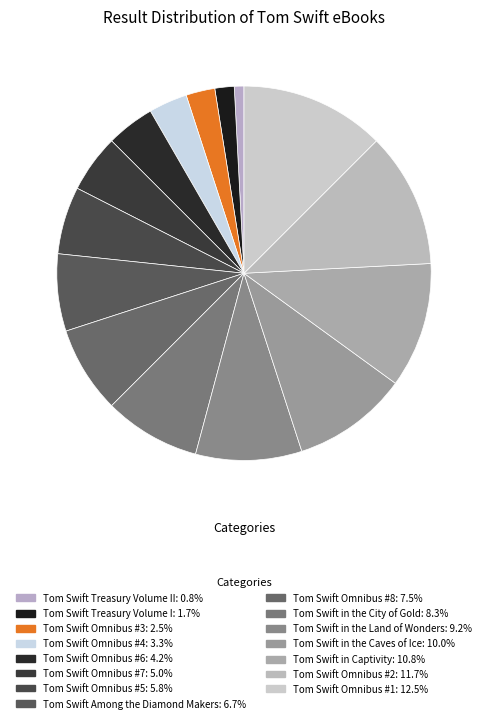

To the nearest percent, what is the average slice percentage?

7%